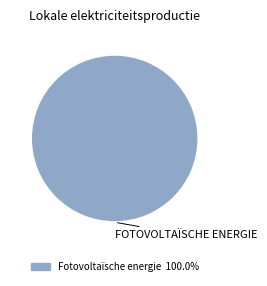

Is there any slice that represents more than half of the pie?

Yes